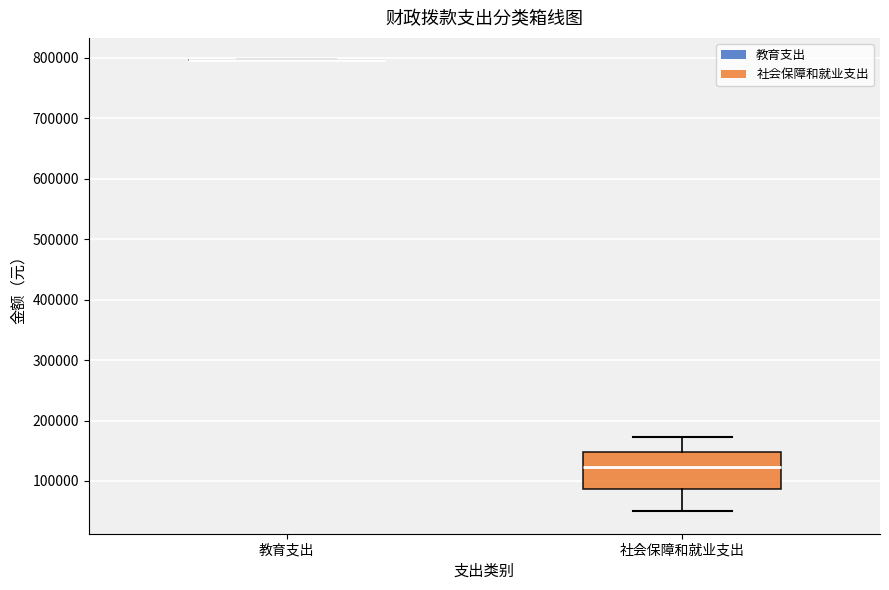

Comparing the boxes themselves (not the whiskers), which one is the tallest?

社会保障和就业支出